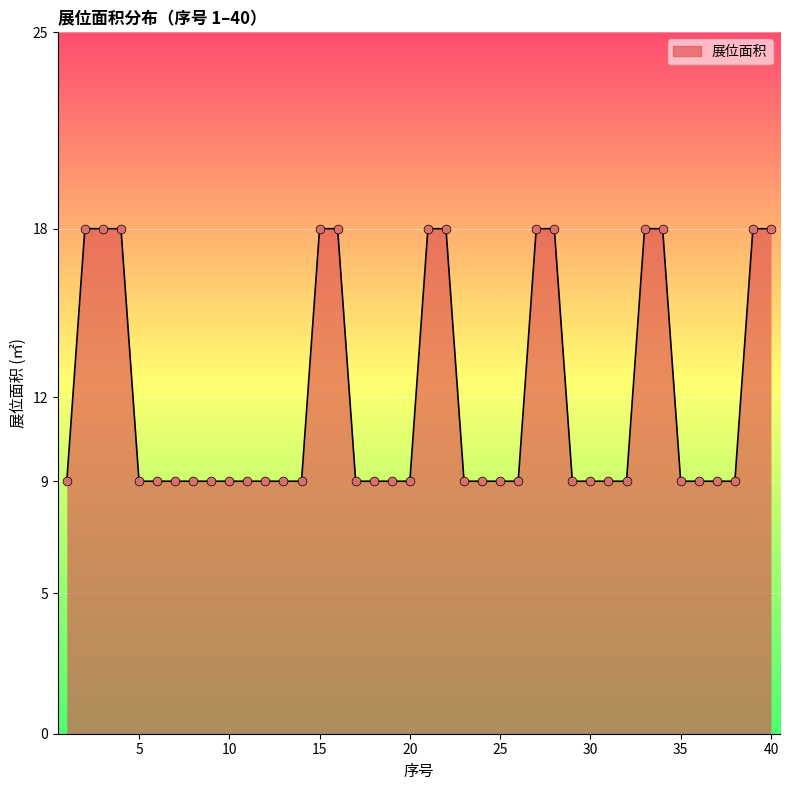

What is the smallest value displayed?

9